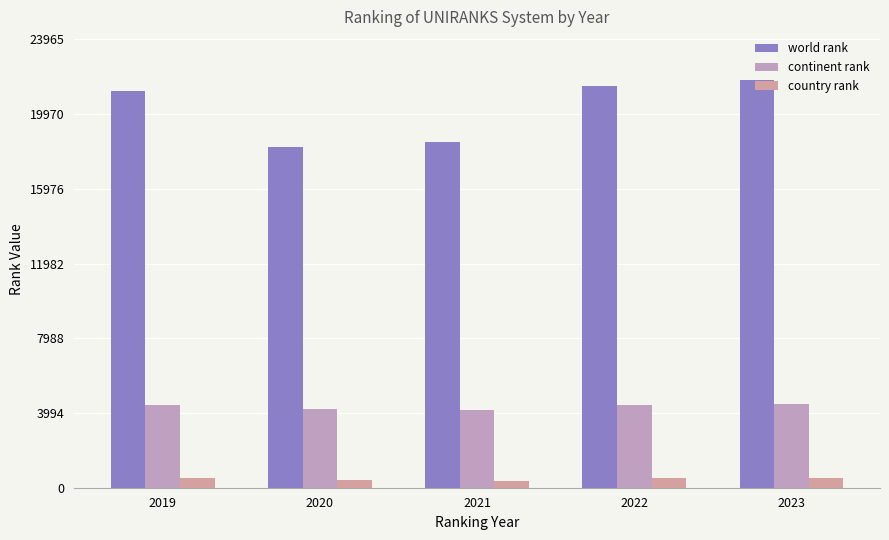

What is the smallest value displayed?

353